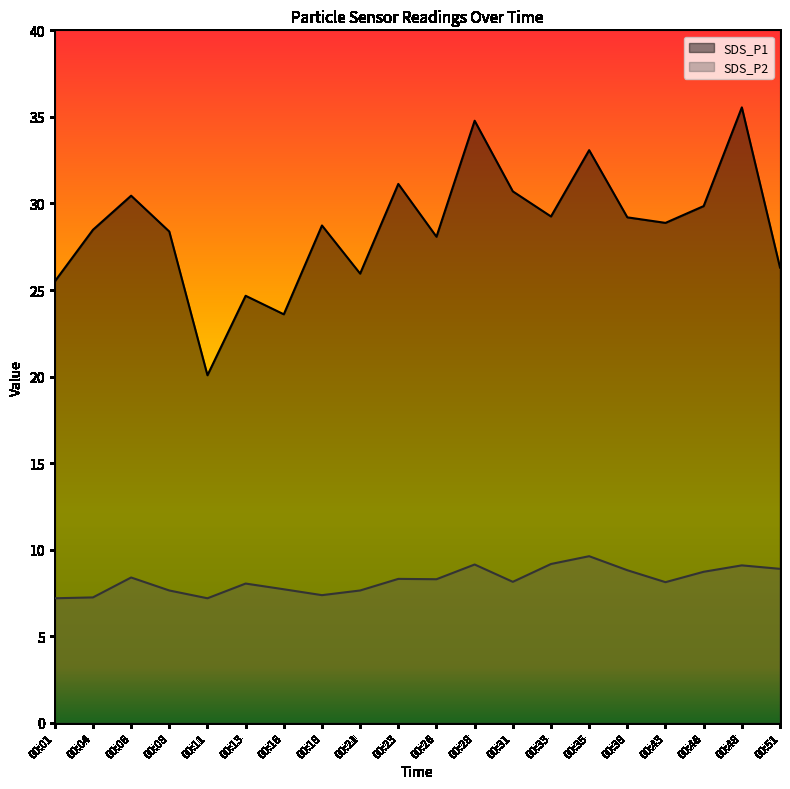

True or false: SDS_P1 and SDS_P2 cross at least once.

False